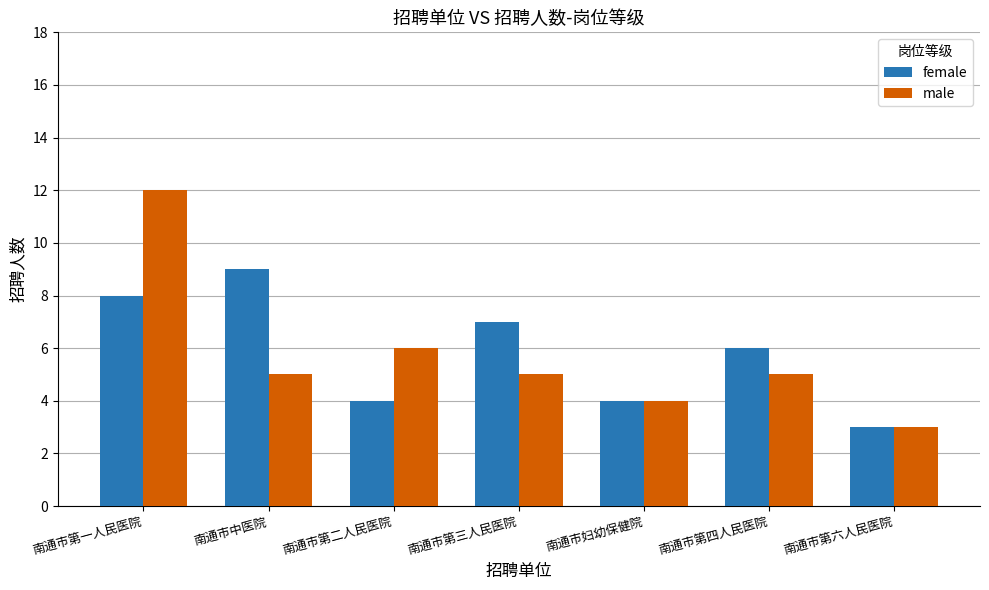

Reading left to right, list all the values displayed in this chart.

female: 南通市第一人民医院=8	南通市中医院=9	南通市第二人民医院=4	南通市第三人民医院=7	南通市妇幼保健院=4	南通市第四人民医院=6	南通市第六人民医院=3
male: 南通市第一人民医院=12	南通市中医院=5	南通市第二人民医院=6	南通市第三人民医院=5	南通市妇幼保健院=4	南通市第四人民医院=5	南通市第六人民医院=3